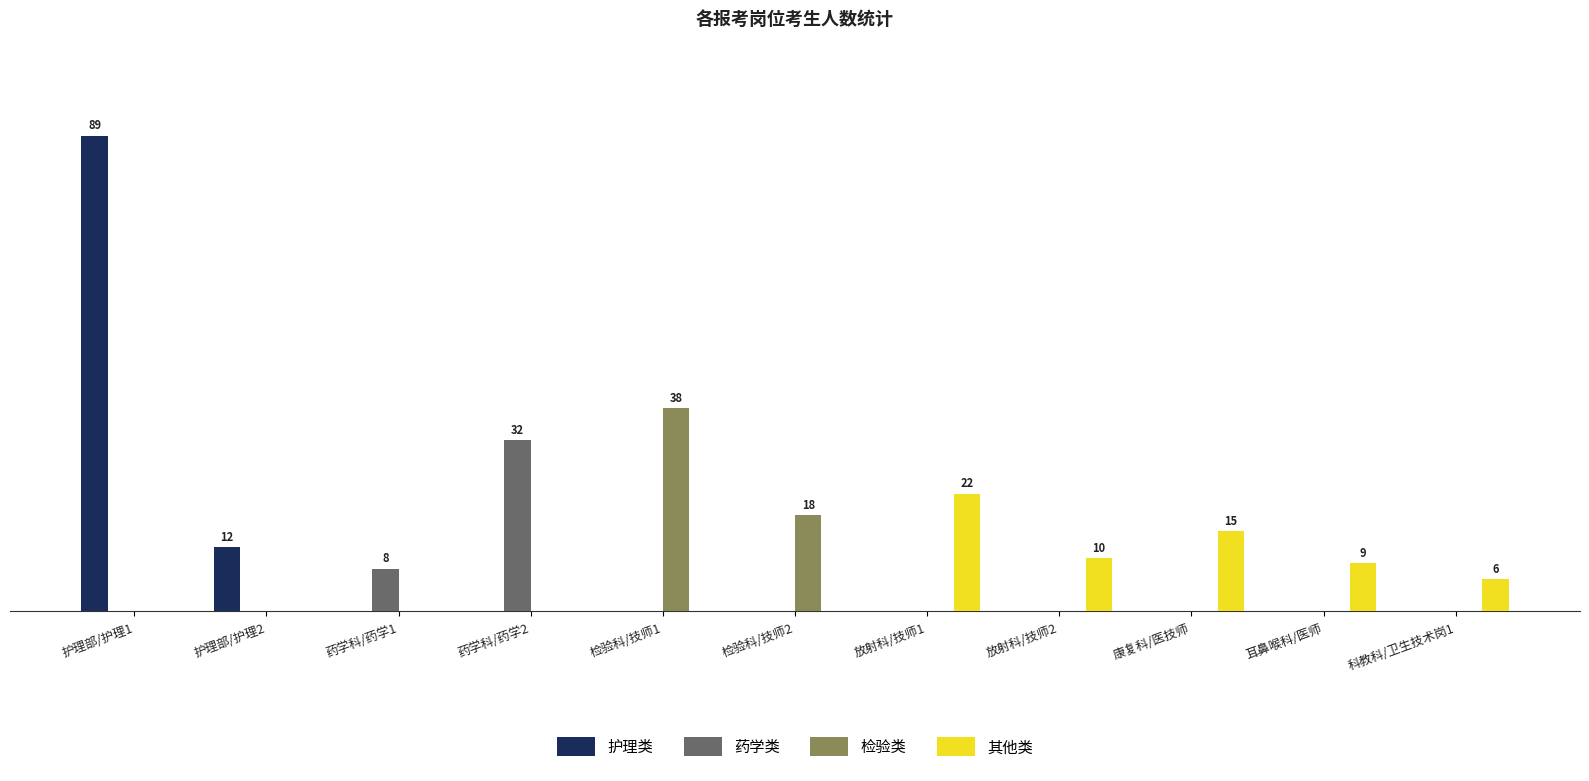

Reading left to right, transcribe all the data shown in this chart.

护理类: 护理部/护理1=89	护理部/护理2=12	药学科/药学1=0	药学科/药学2=0	检验科/技师1=0	检验科/技师2=0	放射科/技师1=0	放射科/技师2=0	康复科/医技师=0	耳鼻喉科/医师=0	科教科/卫生技术岗1=0
药学类: 护理部/护理1=0	护理部/护理2=0	药学科/药学1=8	药学科/药学2=32	检验科/技师1=0	检验科/技师2=0	放射科/技师1=0	放射科/技师2=0	康复科/医技师=0	耳鼻喉科/医师=0	科教科/卫生技术岗1=0
检验类: 护理部/护理1=0	护理部/护理2=0	药学科/药学1=0	药学科/药学2=0	检验科/技师1=38	检验科/技师2=18	放射科/技师1=0	放射科/技师2=0	康复科/医技师=0	耳鼻喉科/医师=0	科教科/卫生技术岗1=0
其他类: 护理部/护理1=0	护理部/护理2=0	药学科/药学1=0	药学科/药学2=0	检验科/技师1=0	检验科/技师2=0	放射科/技师1=22	放射科/技师2=10	康复科/医技师=15	耳鼻喉科/医师=9	科教科/卫生技术岗1=6